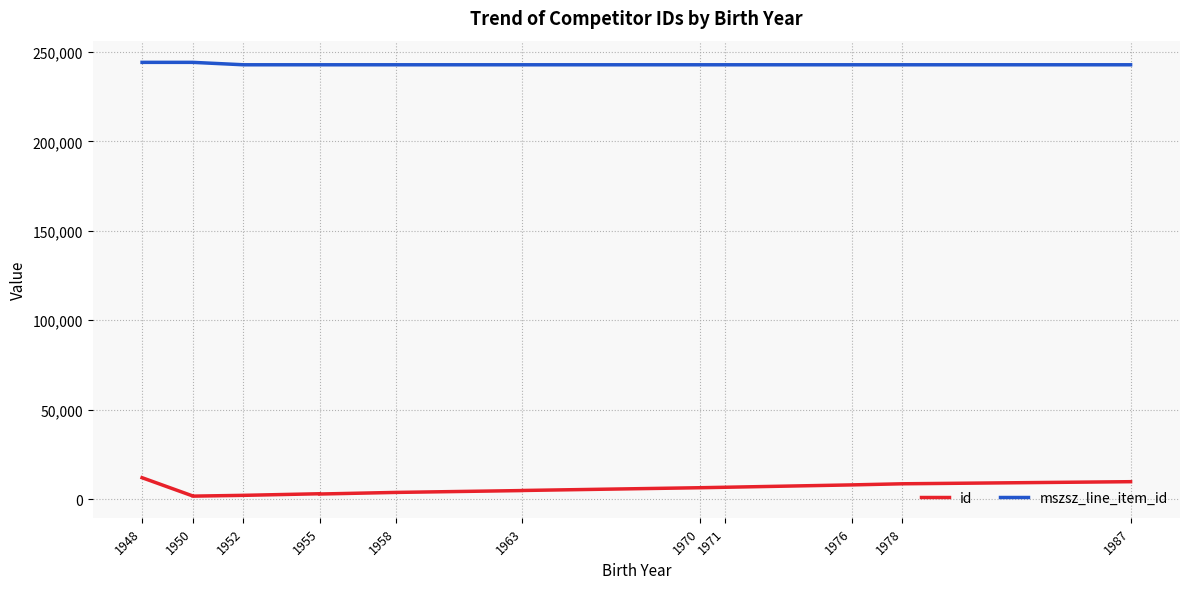

What is the label of the 2nd point from the left?

1950